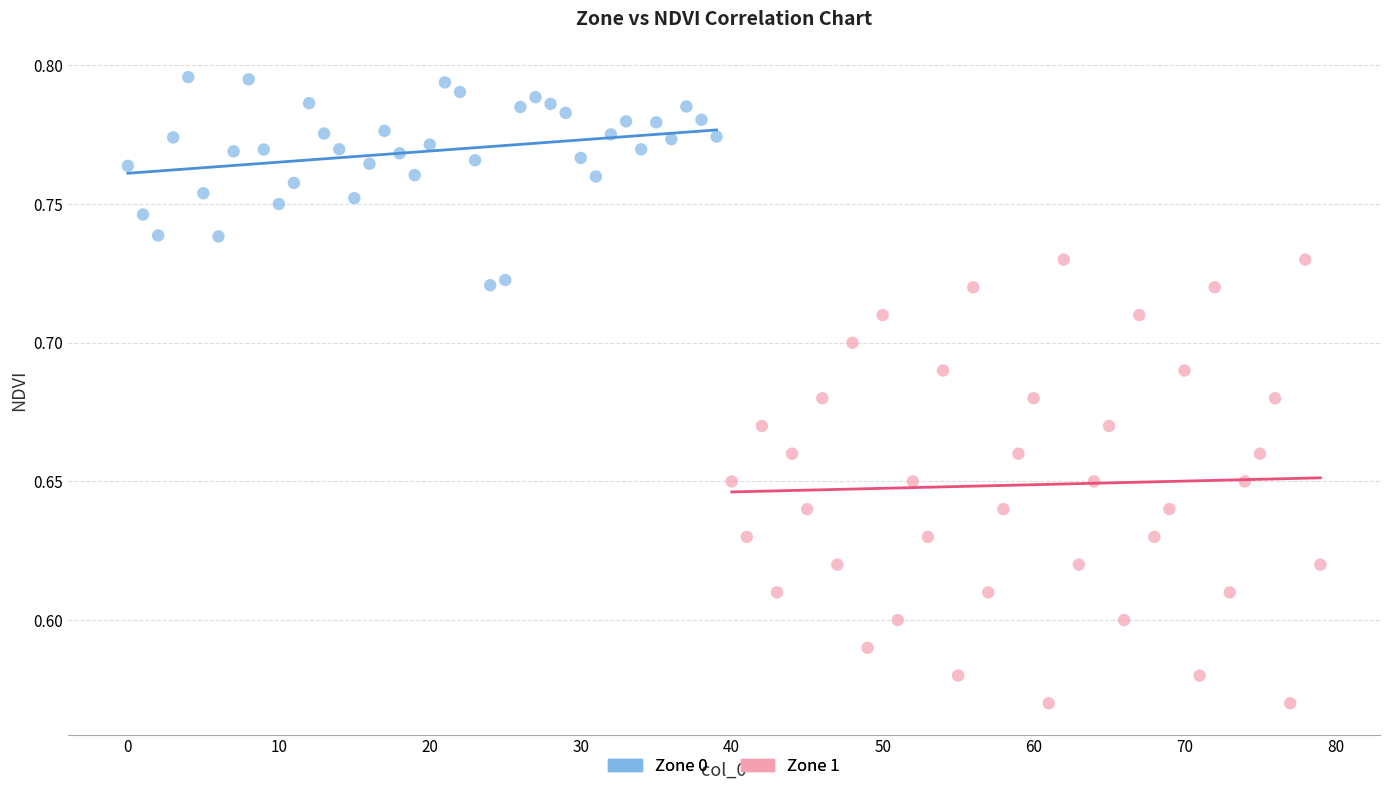

What are all the series names shown in the legend?

Zone 0, Zone 1